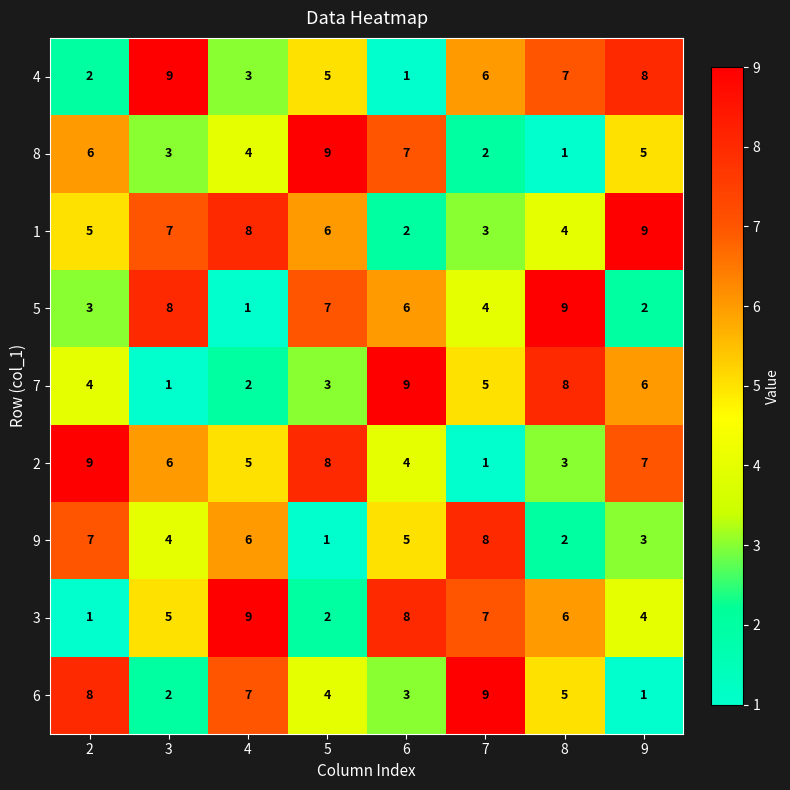

How many 7 values are between 3 and 8?

5